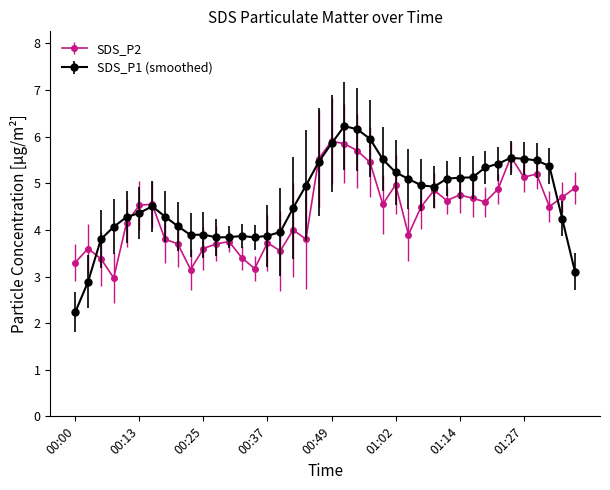

What is the value of the SDS_P1 (smoothed) point at the 1st from the left?

2.2